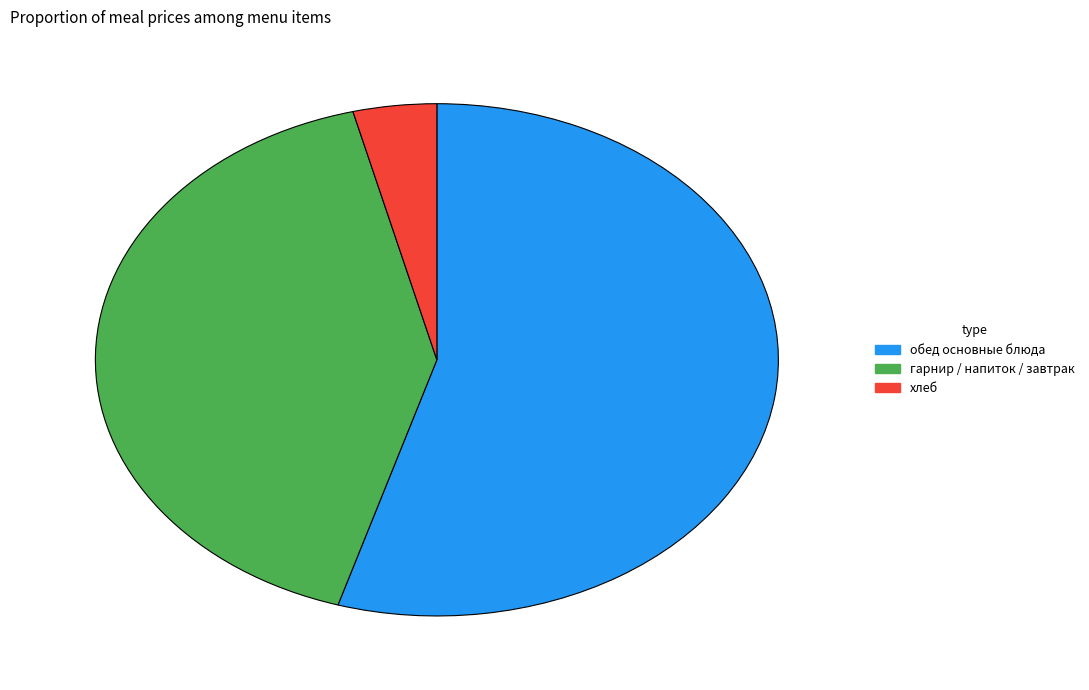

Rank the categories by value from lowest to highest.

хлеб, гарнир / напиток / завтрак, обед основные блюда